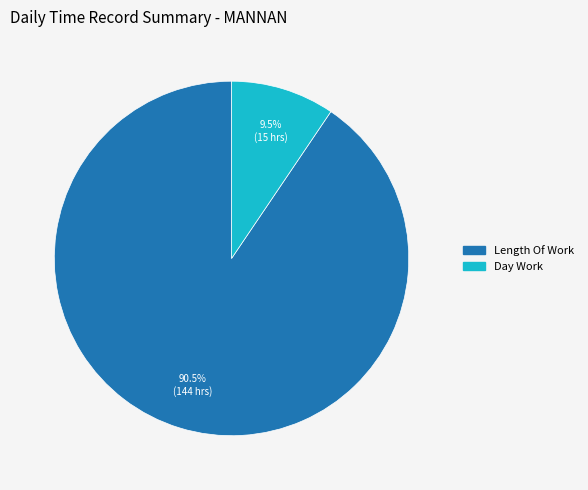

To the nearest percent, what is the difference between the largest and smallest slice percentages?

81%